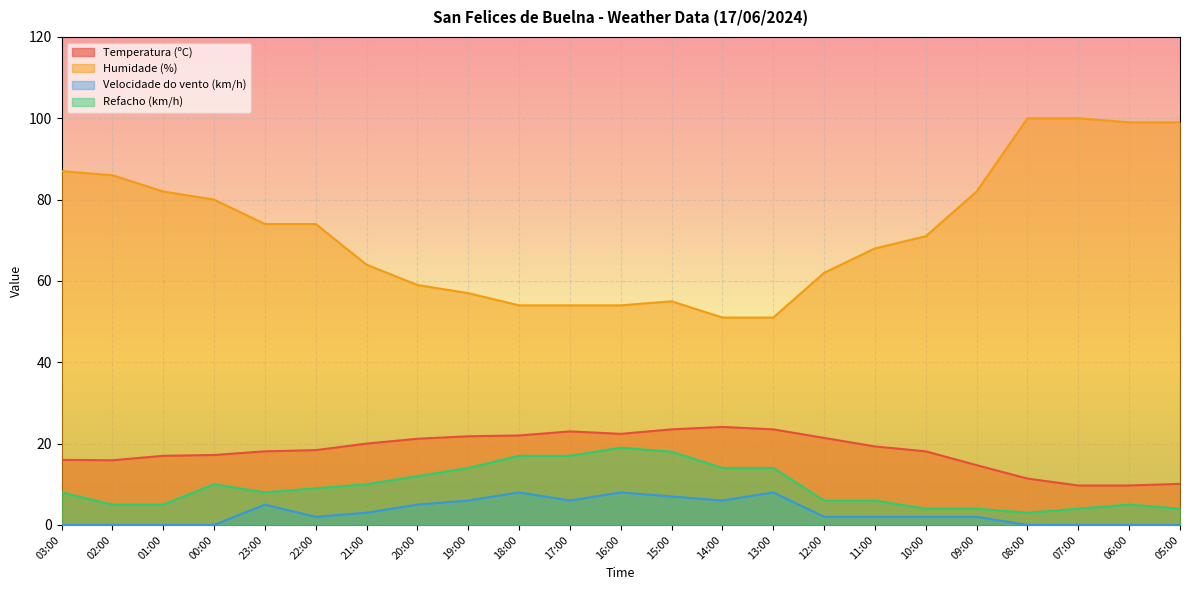

What position from the right is 07:00?

3